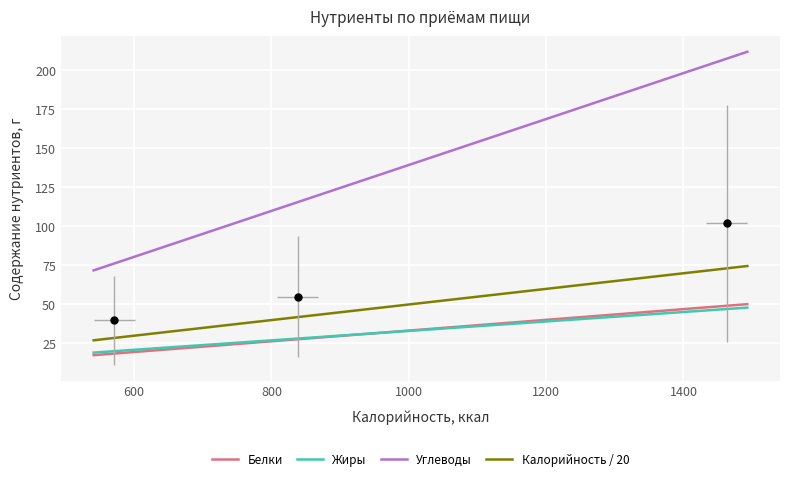

At how many categories does at least one series exceed 148?

1